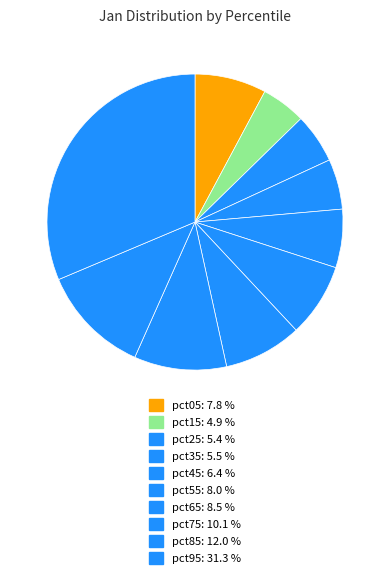

How many segments does this pie chart have?

10